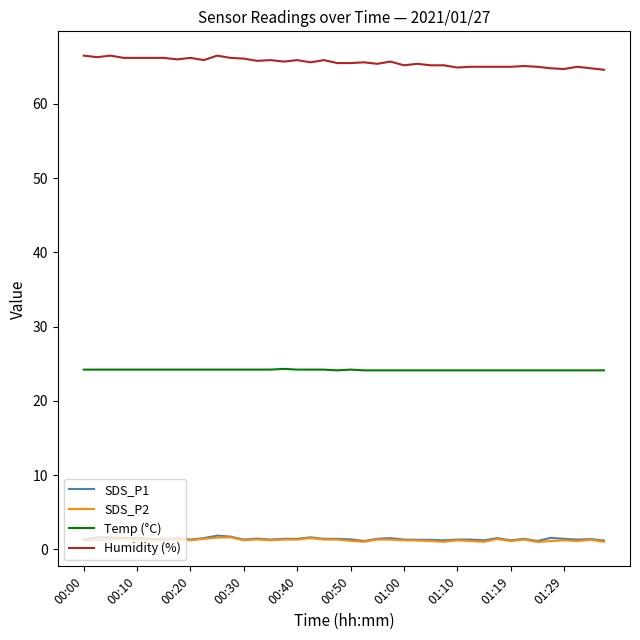

How many lines are shown in the chart?

4